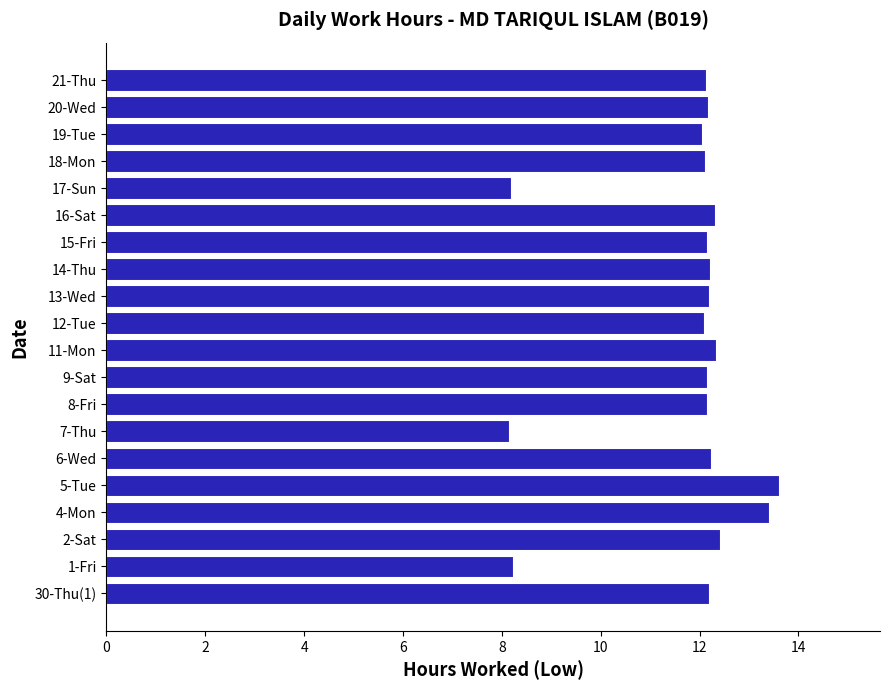

Are the bars grouped side by side (vs. stacked)?

No